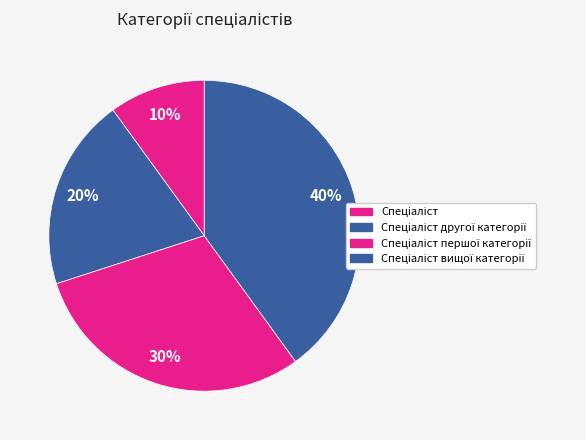

Count the number of slices in the pie.

4